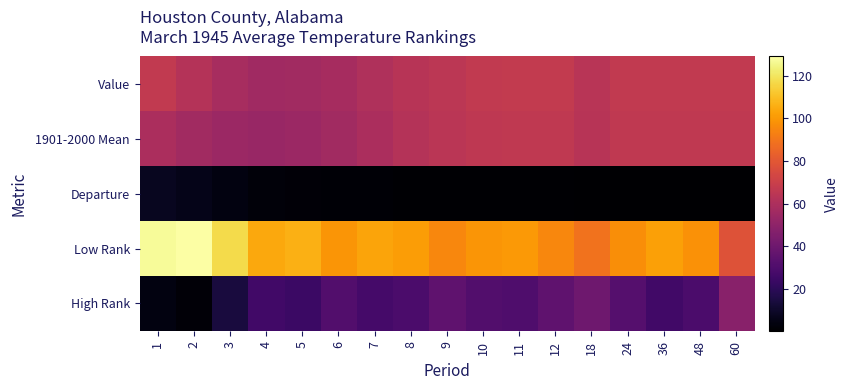

Which series has the widest spread of values?

Low Rank